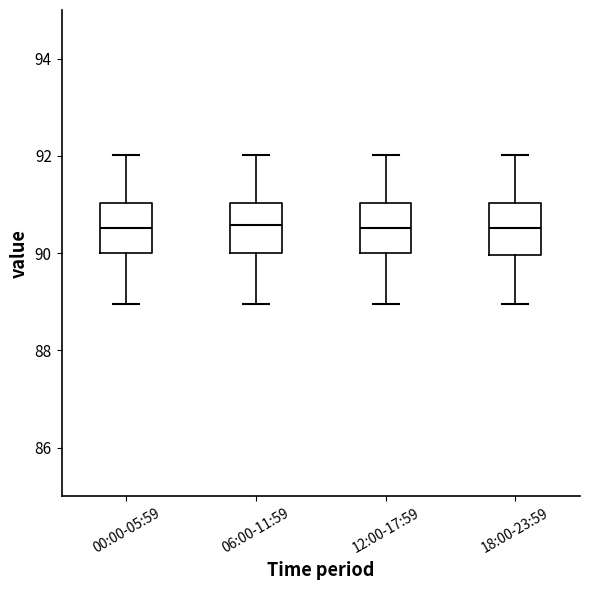

Where does the median line of the box for 18:00-23:59 sit on the y-axis? The values are not printed on the chart, so give them approximately, as read against the axis.

90.6